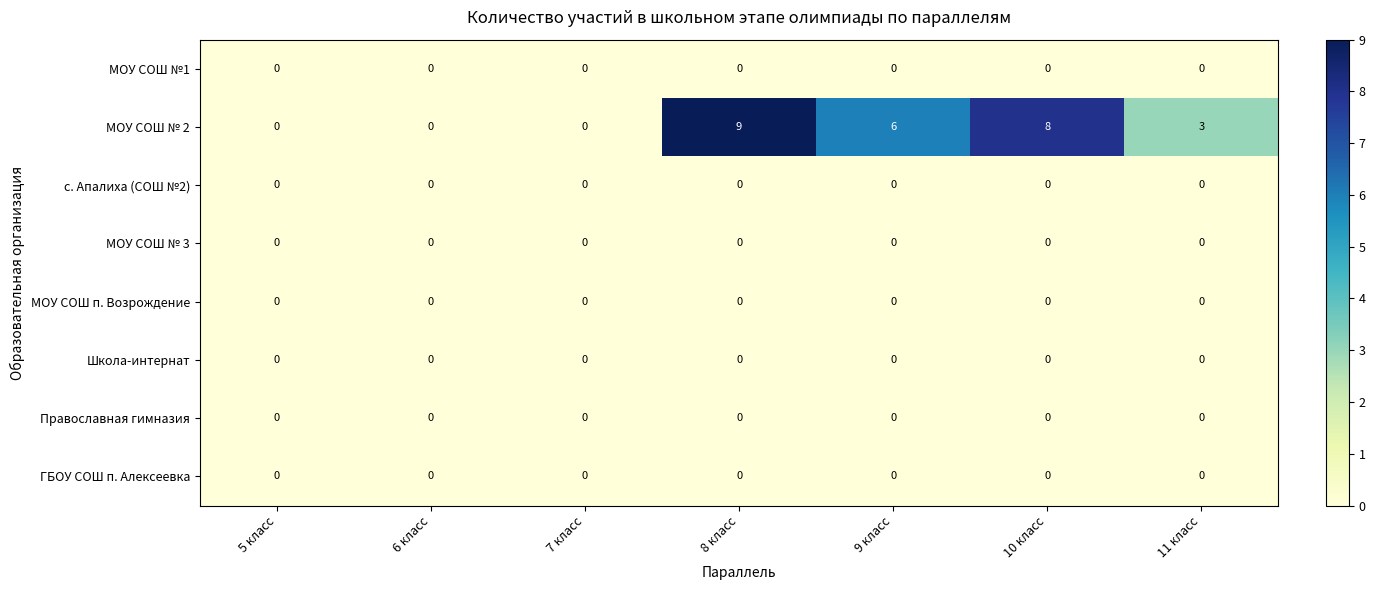

True or false: МОУ СОШ №1 has a value of 0 at 6 класс.

True